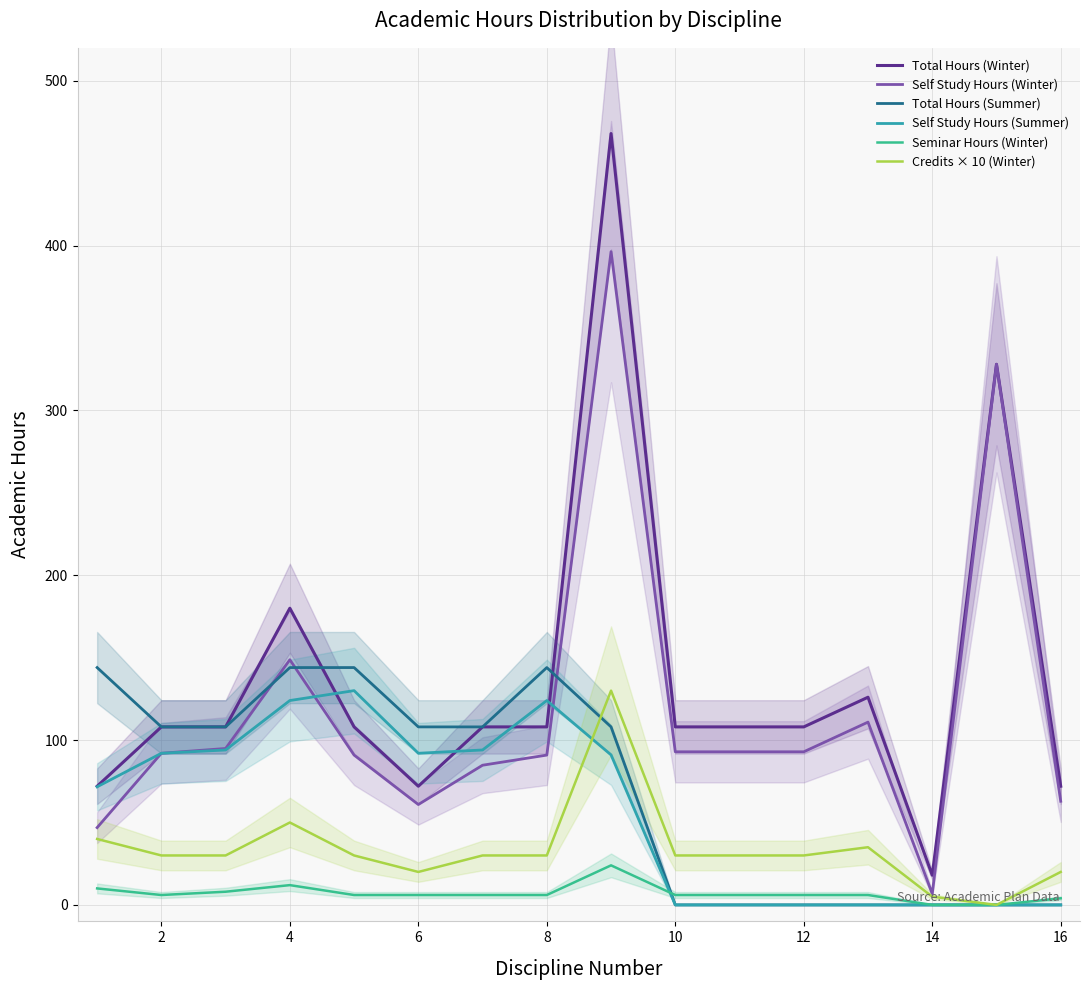

Which category has the lowest value in the Self Study Hours (Winter) series?

14